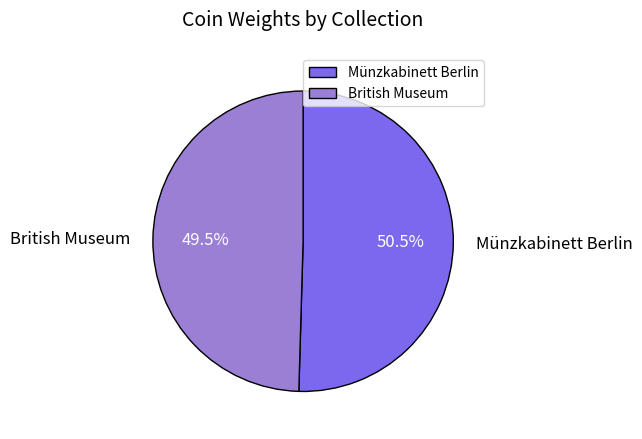

To the nearest percent, what is the combined percentage of Münzkabinett Berlin and British Museum?

100%